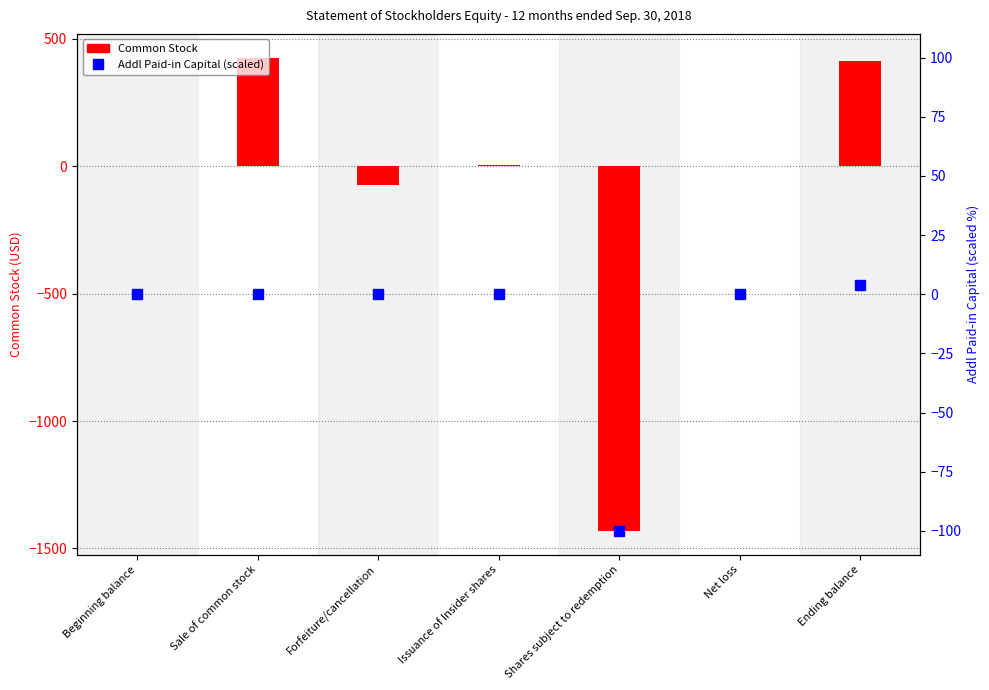

What is the average value?

-94